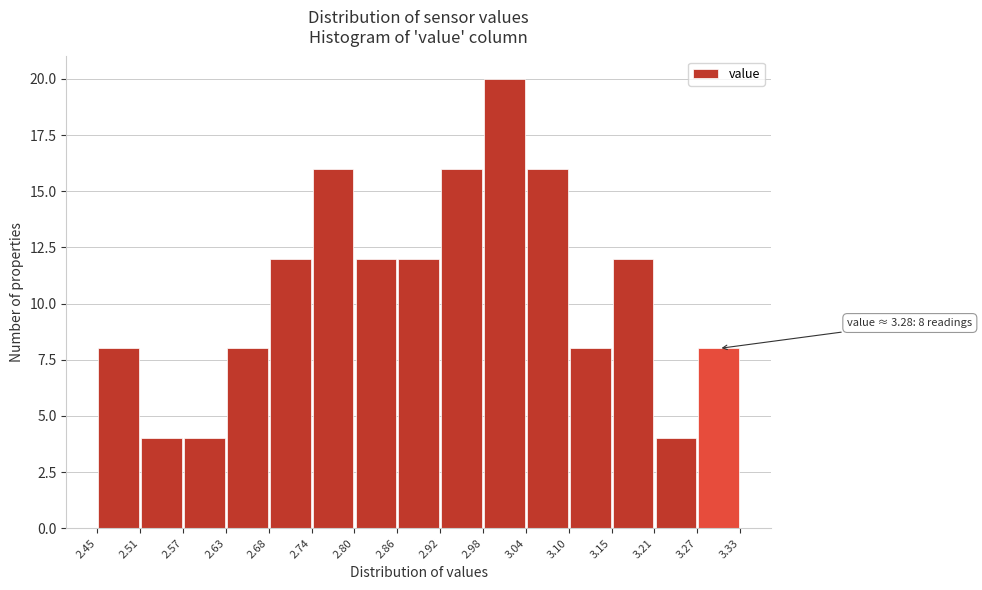

Which range on the x-axis has the tallest bar?

2.98 to 3.04